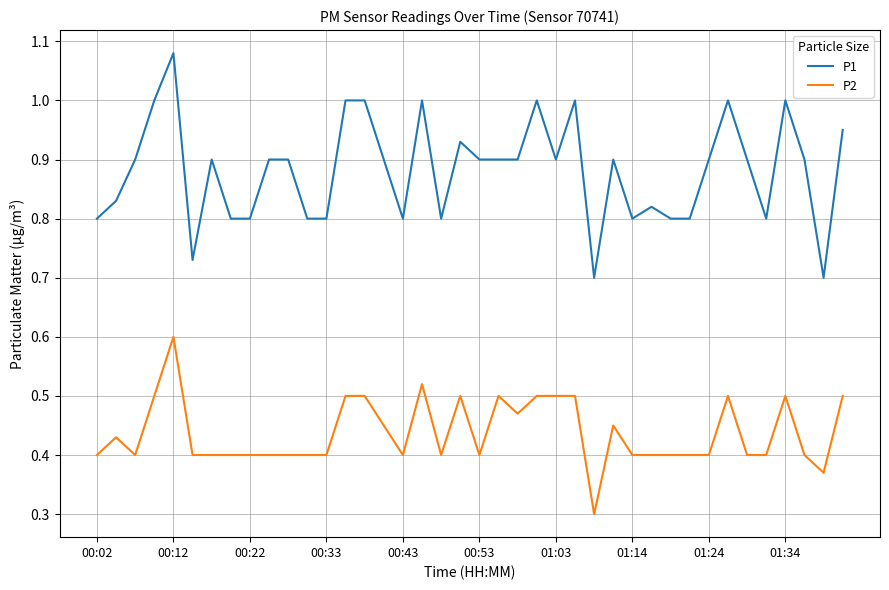

True or false: P2 has more than 0 interior local peaks.

True